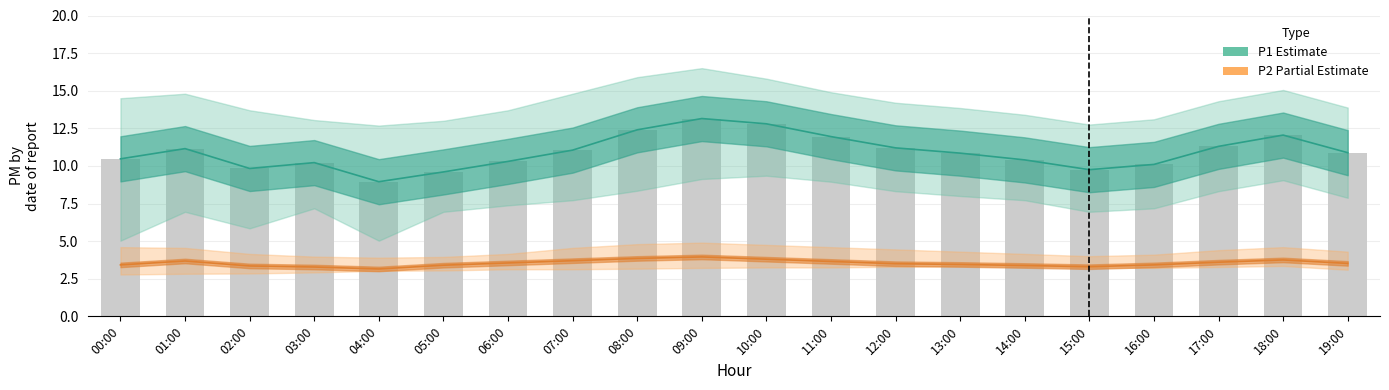

What is the average value of the P2 (Partial) series?

3.5